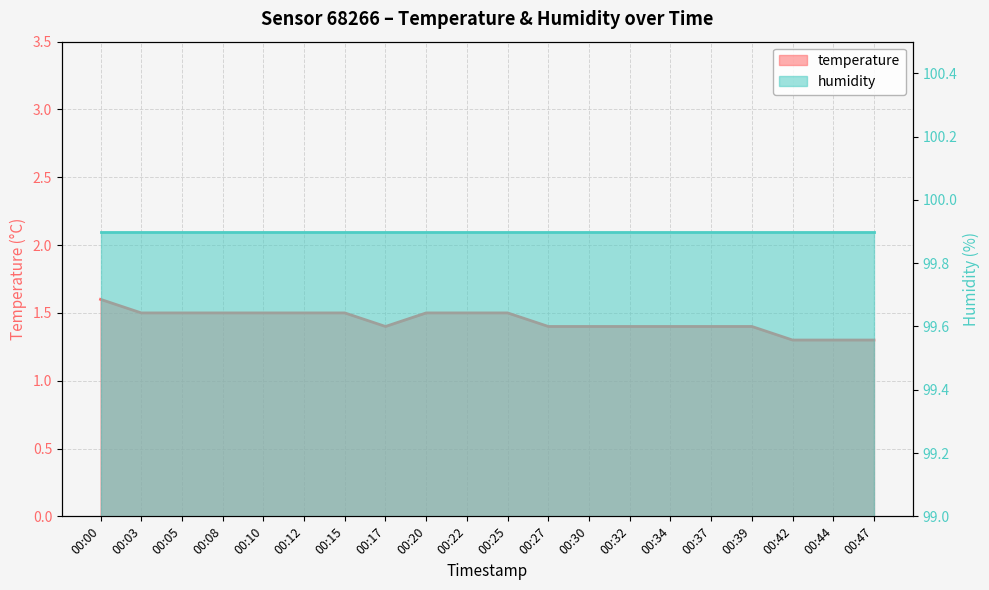

What is the difference between the maximum and minimum values?

0.3